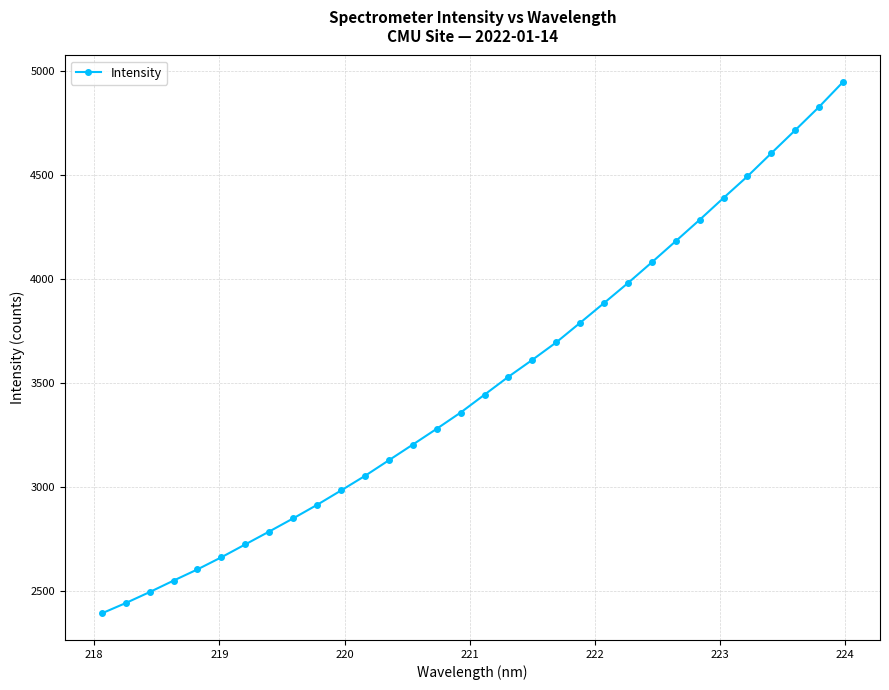

What is the value of the 23rd point from the left?

3980.3